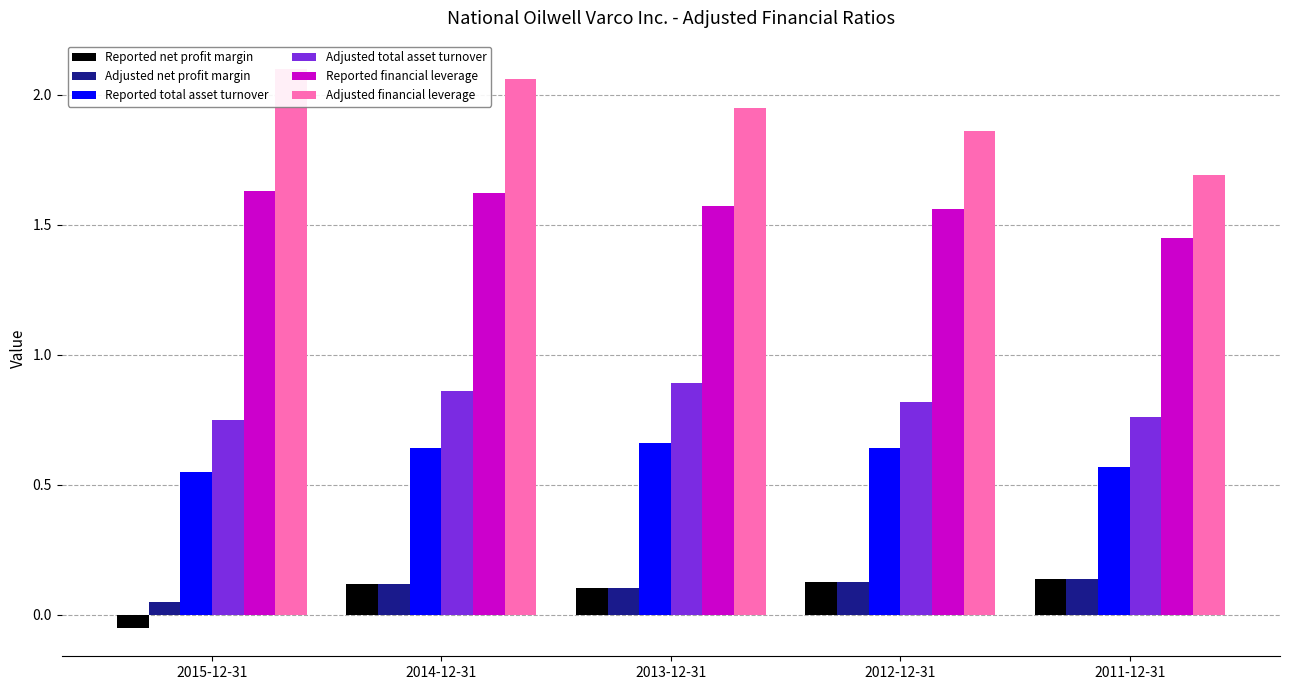

What is the label of the 4th bar from the left?

2012-12-31